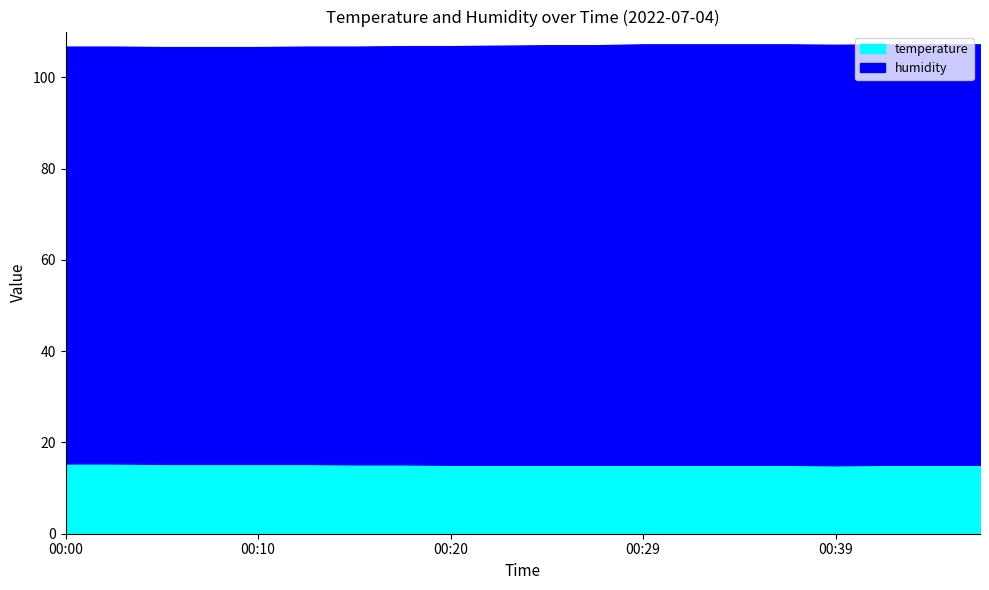

Which category has the lowest value in the humidity series?

00:00